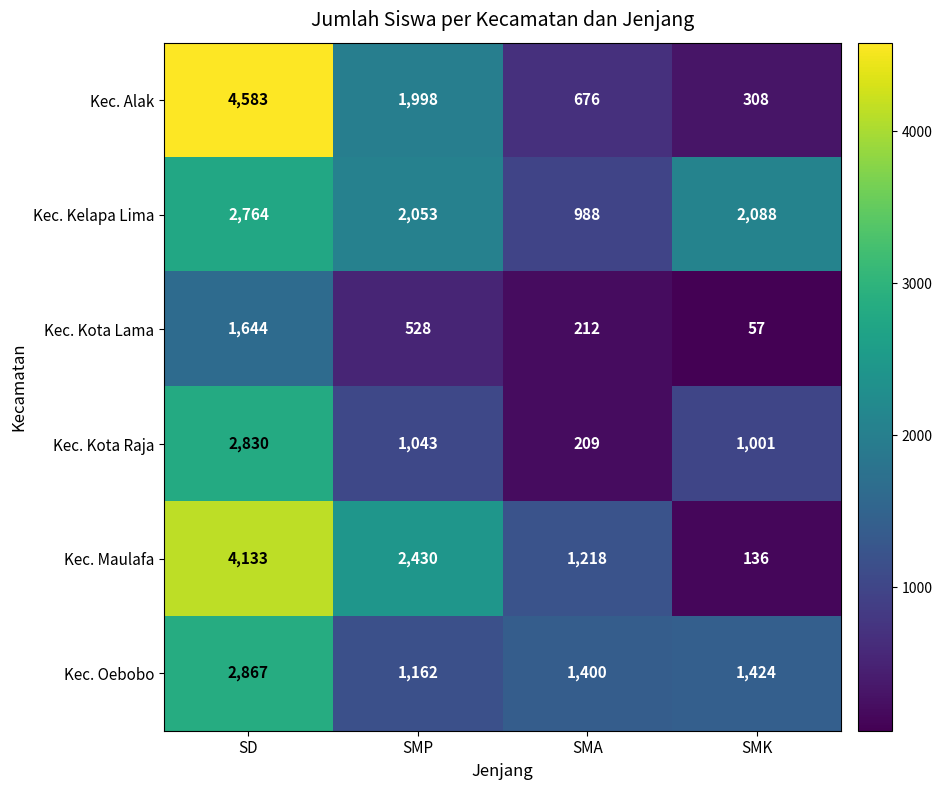

Which series has the largest total across all categories?

Kec. Maulafa